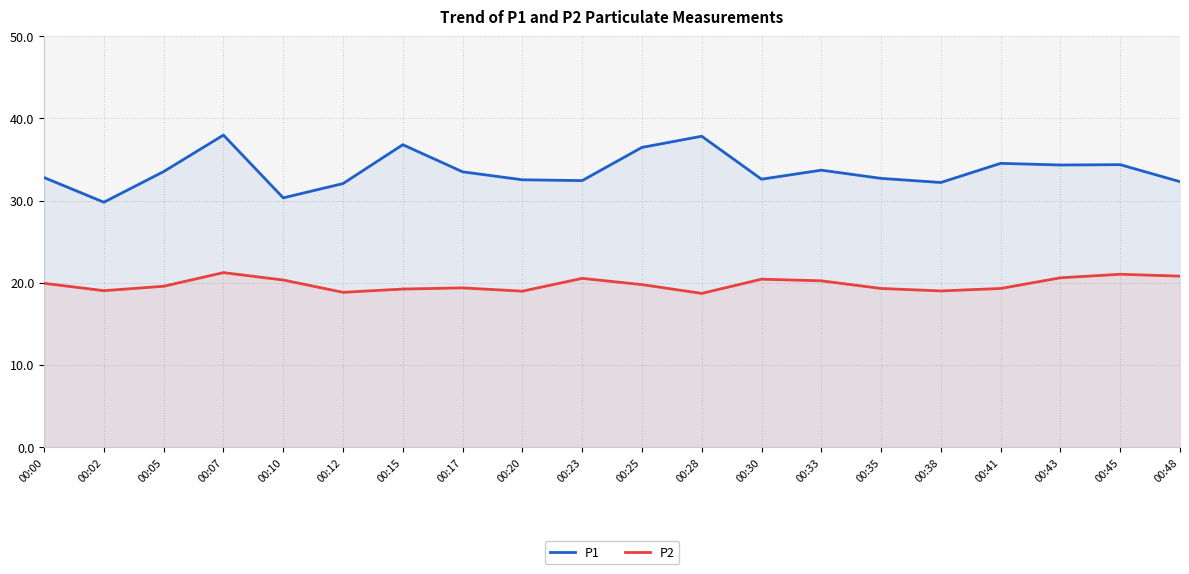

True or false: P2 and P1 intersect in this chart.

False